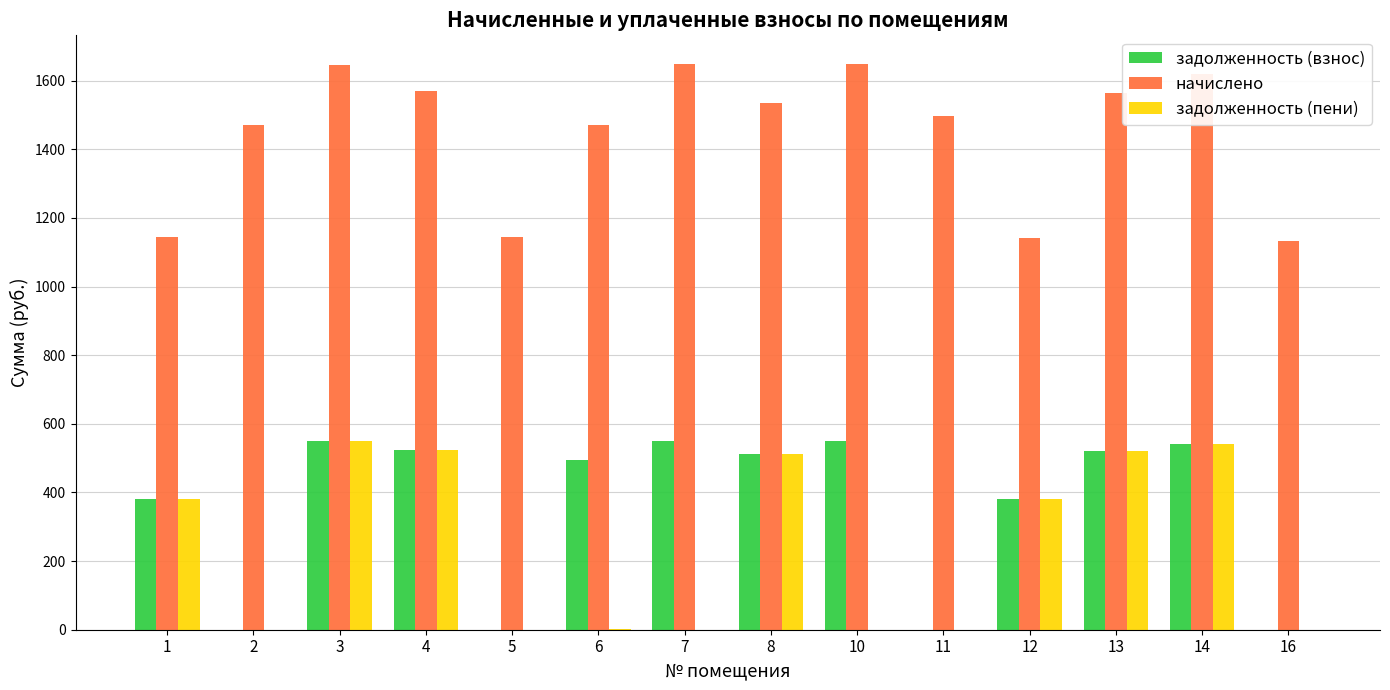

What are all the series names shown in the legend?

задолженность (взнос), начислено, задолженность (пени)